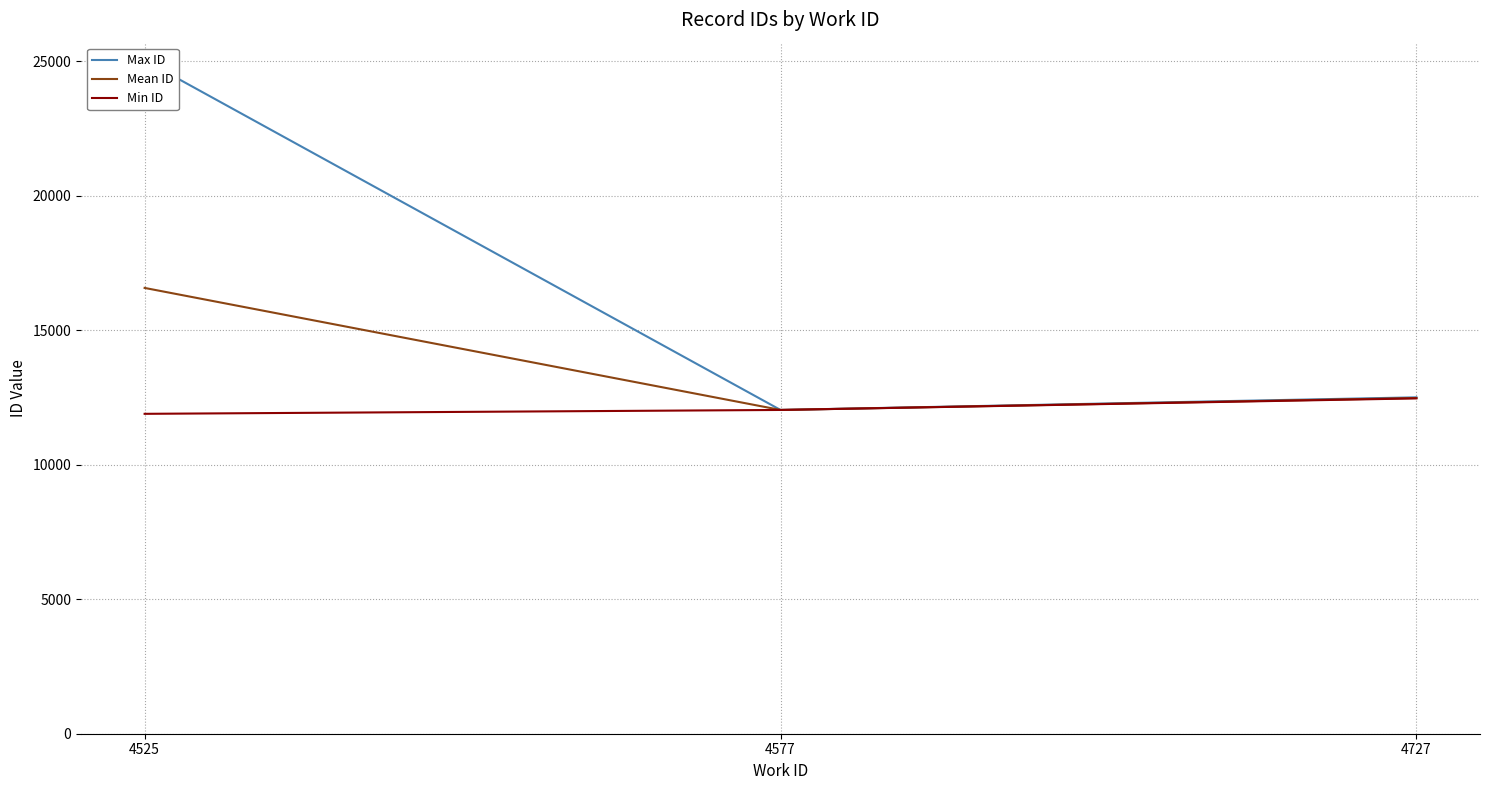

Reading left to right, what are all the values shown in this chart?

Max ID: 25041.0	12040.0	12509.0
Mean ID: 16578.0	12040.0	12484.3
Min ID: 11896.0	12040.0	12470.0